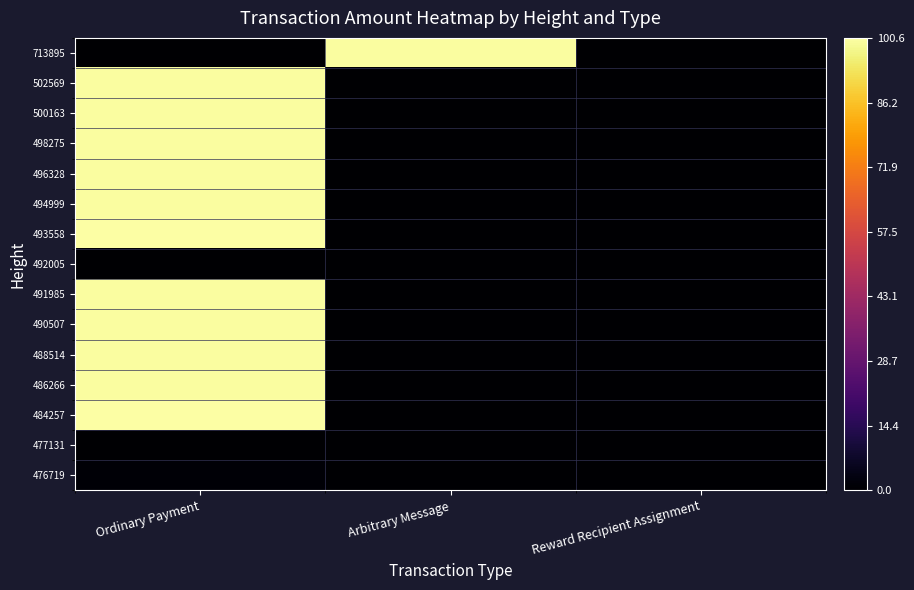

Reading right to left, what are all the values shown in this chart?

713895: Reward Recipient Assignment=0.0	Arbitrary Message=100.0	Ordinary Payment=0.0
502569: Reward Recipient Assignment=0.0	Arbitrary Message=0.0	Ordinary Payment=100.0
500163: Reward Recipient Assignment=0.0	Arbitrary Message=0.0	Ordinary Payment=100.2
498275: Reward Recipient Assignment=0.0	Arbitrary Message=0.0	Ordinary Payment=100.1
496328: Reward Recipient Assignment=0.0	Arbitrary Message=0.0	Ordinary Payment=100.2
494999: Reward Recipient Assignment=0.0	Arbitrary Message=0.0	Ordinary Payment=100.2
493558: Reward Recipient Assignment=0.0	Arbitrary Message=0.0	Ordinary Payment=100.6
492005: Reward Recipient Assignment=0.0	Arbitrary Message=0.0	Ordinary Payment=0.0
491985: Reward Recipient Assignment=0.0	Arbitrary Message=0.0	Ordinary Payment=100.1
490507: Reward Recipient Assignment=0.0	Arbitrary Message=0.0	Ordinary Payment=100.0
488514: Reward Recipient Assignment=0.0	Arbitrary Message=0.0	Ordinary Payment=100.2
486266: Reward Recipient Assignment=0.0	Arbitrary Message=0.0	Ordinary Payment=100.1
484257: Reward Recipient Assignment=0.0	Arbitrary Message=0.0	Ordinary Payment=100.6
477131: Reward Recipient Assignment=0.0	Arbitrary Message=0.0	Ordinary Payment=0.0
476719: Reward Recipient Assignment=0.0	Arbitrary Message=0.0	Ordinary Payment=1.0